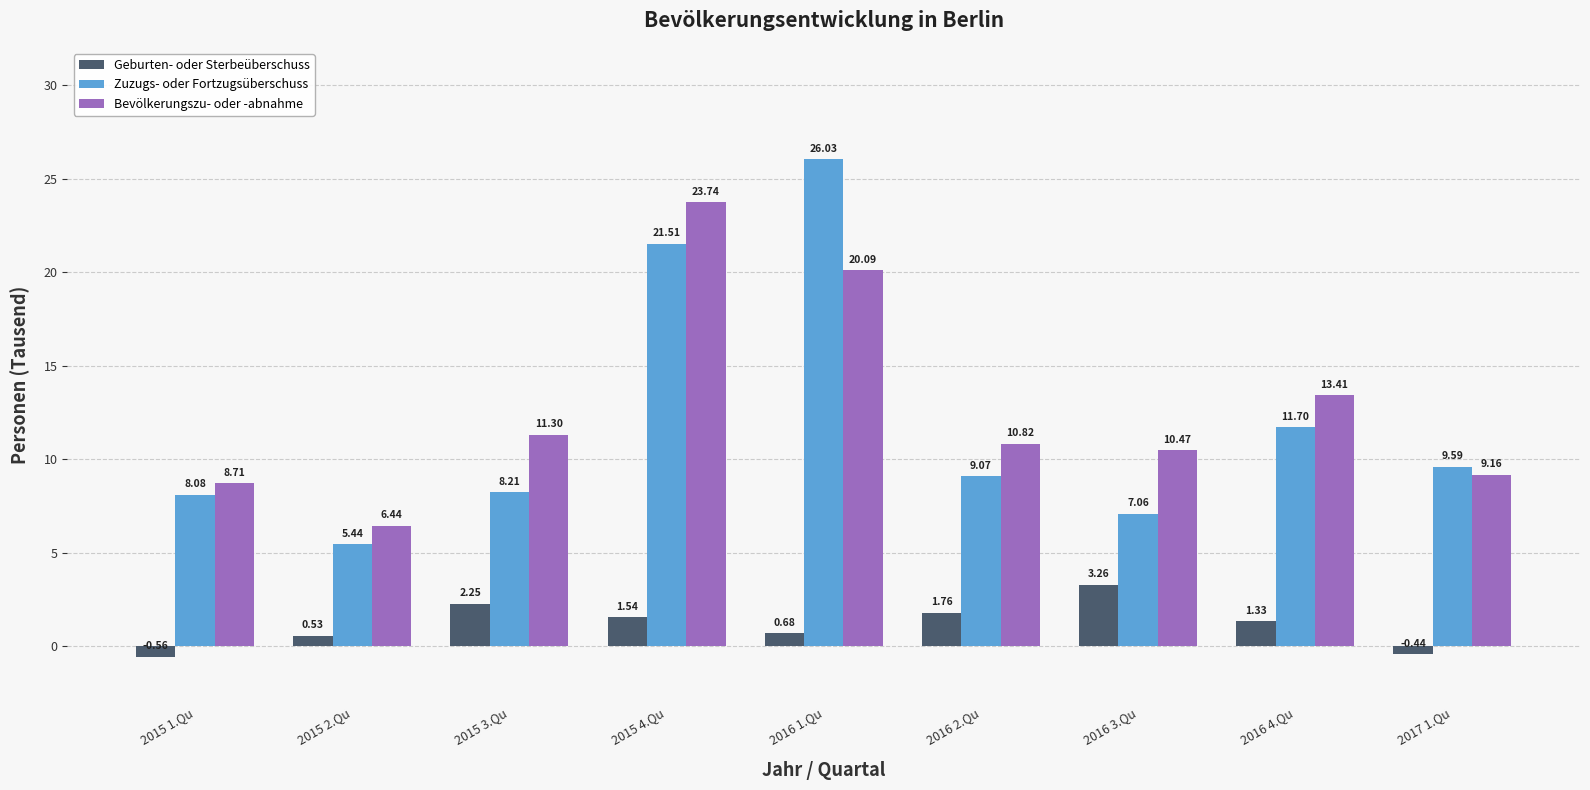

At which label is Bevölkerungszu- oder -abnahme closest to 15?

2016 4.Qu